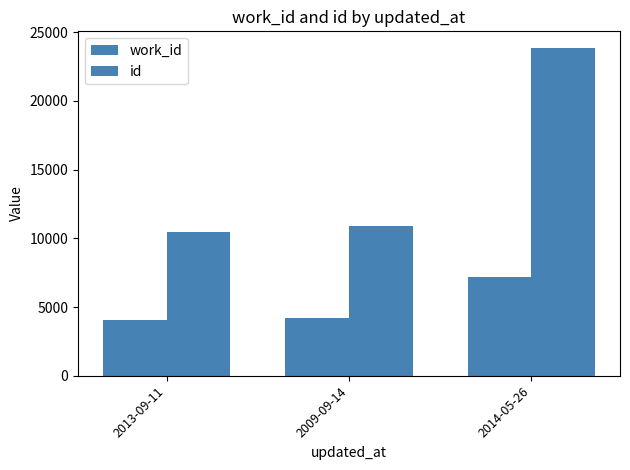

Reading left to right, list all the values displayed in this chart.

work_id: 2013-09-11=4024	2009-09-14=4200	2014-05-26=7163
id: 2013-09-11=10426	2009-09-14=10897	2014-05-26=23860